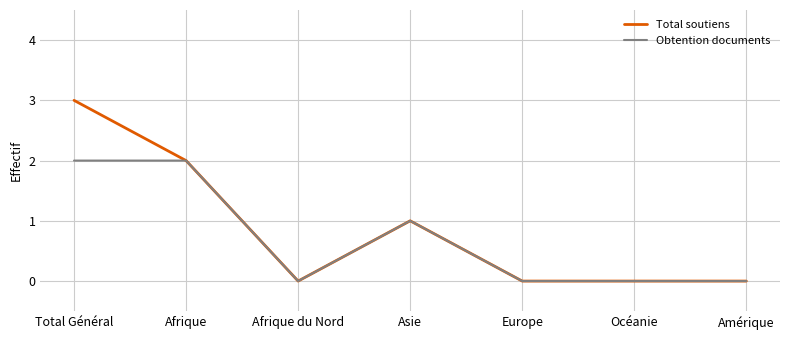

At which category is the sum across all series the highest?

Total Général